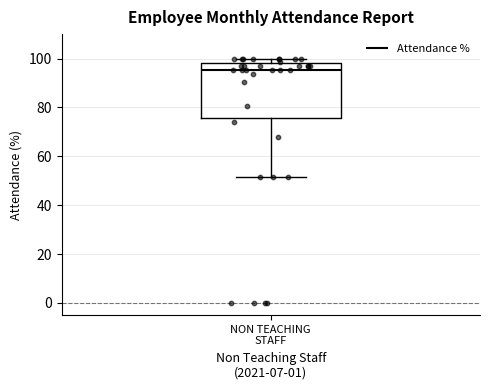

Transcribe this box plot: give where the median line is, the range the box spans, and where the two whiskers end, as read against the y-axis. The values are not printed on the chart, so give them approximately, as read against the axis.

median 96, box 76 to 98, whiskers 52 to 100